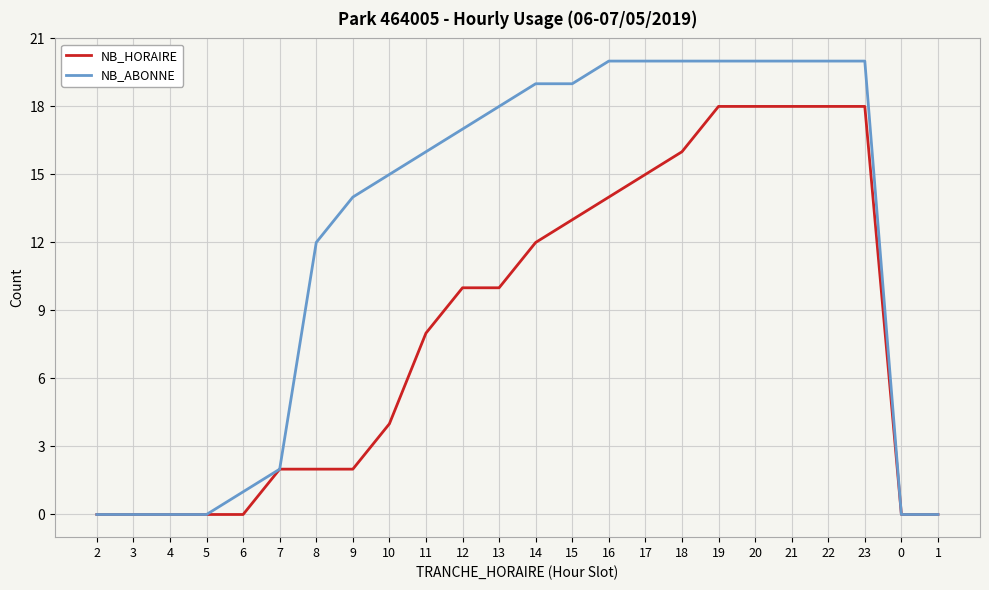

How many distinct data groups are displayed?

2